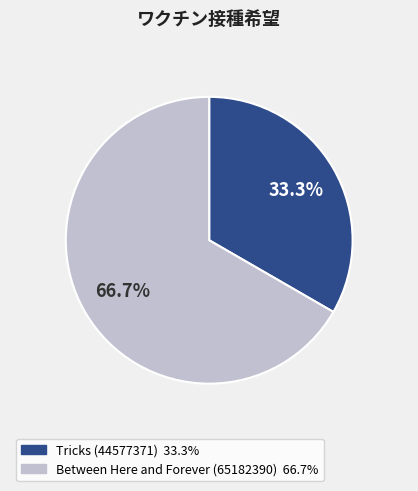

To the nearest percent, what is the average slice percentage?

50%